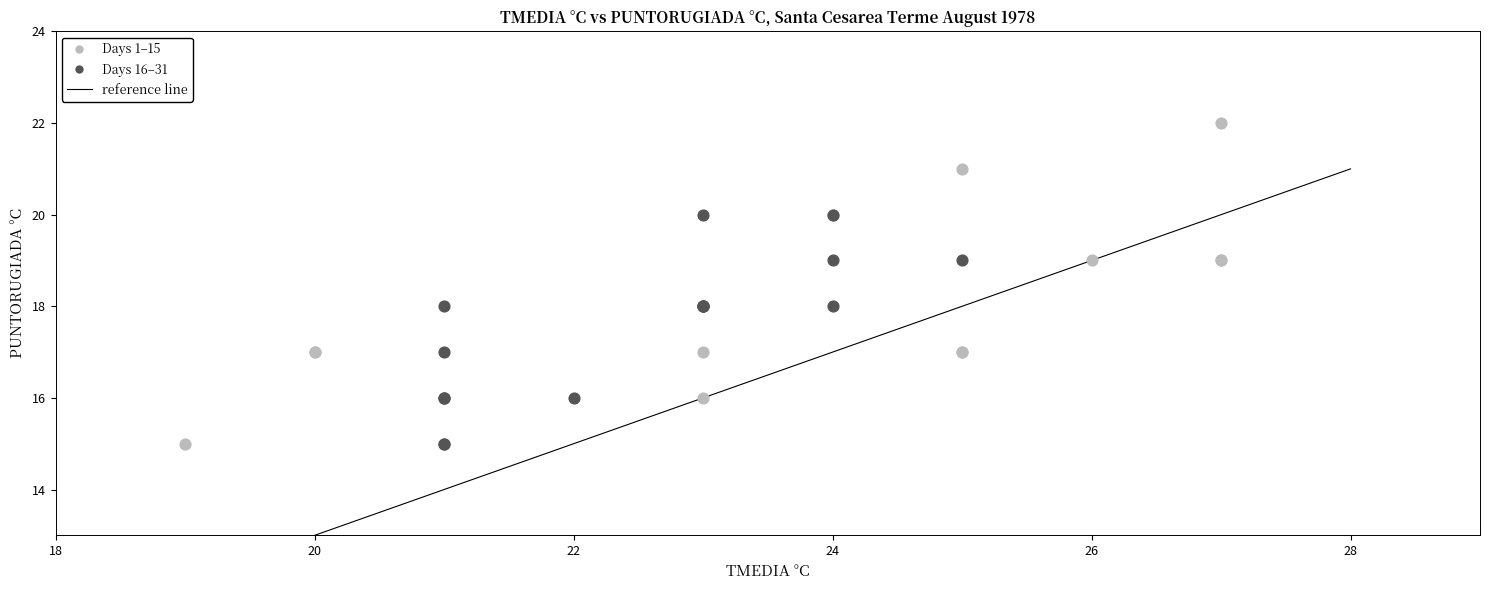

Which series has the largest Y range (max minus min)?

Days 1–15